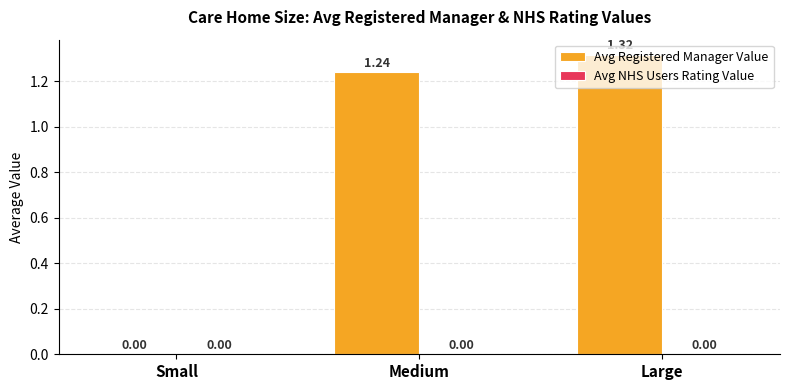

At which category does the chart reach its peak across all series?

Large